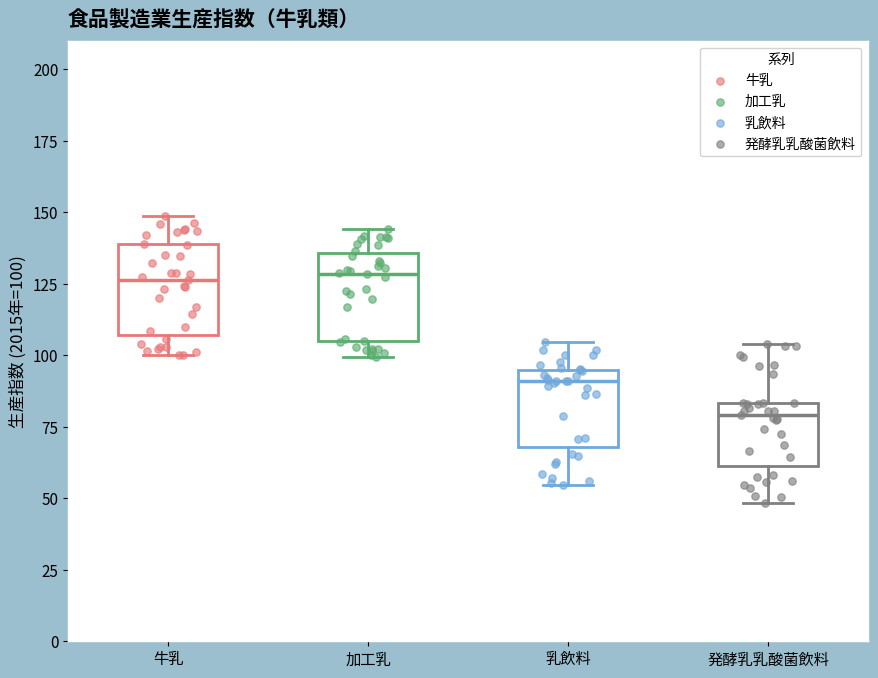

Where is the upper edge of the box for 牛乳 on the y-axis? The values are not printed on the chart, so give them approximately, as read against the axis.

140